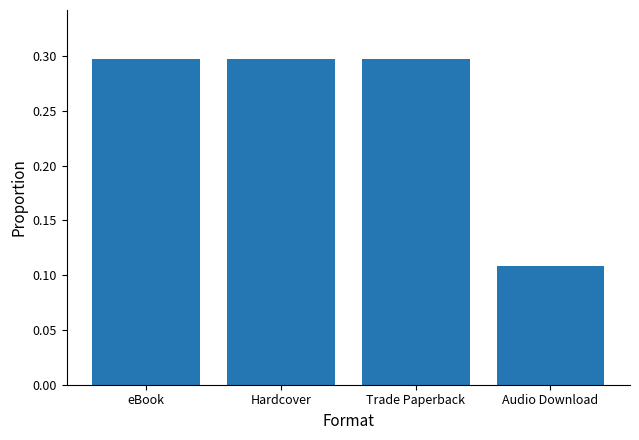

Which has a higher value, Hardcover or Audio Download?

Hardcover